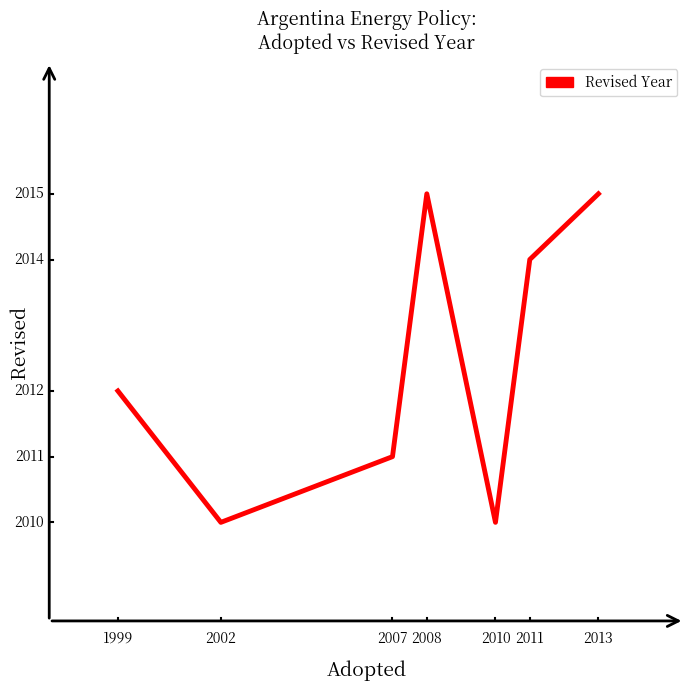

Reading right to left, list all the values displayed in this chart.

2015	2014	2010	2015	2011	2010	2012